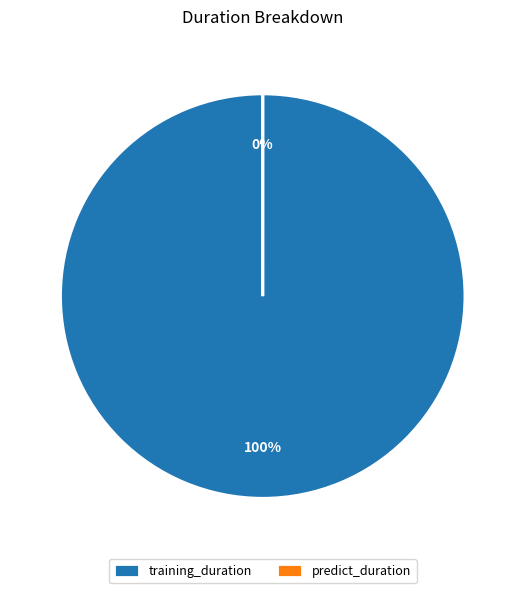

Which category has the smallest portion of the pie?

predict_duration